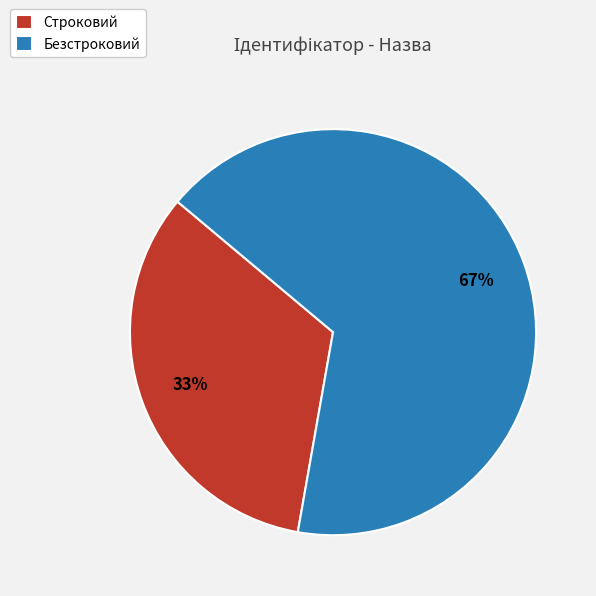

Is it true that Безстроковий is 55% of the pie?

False